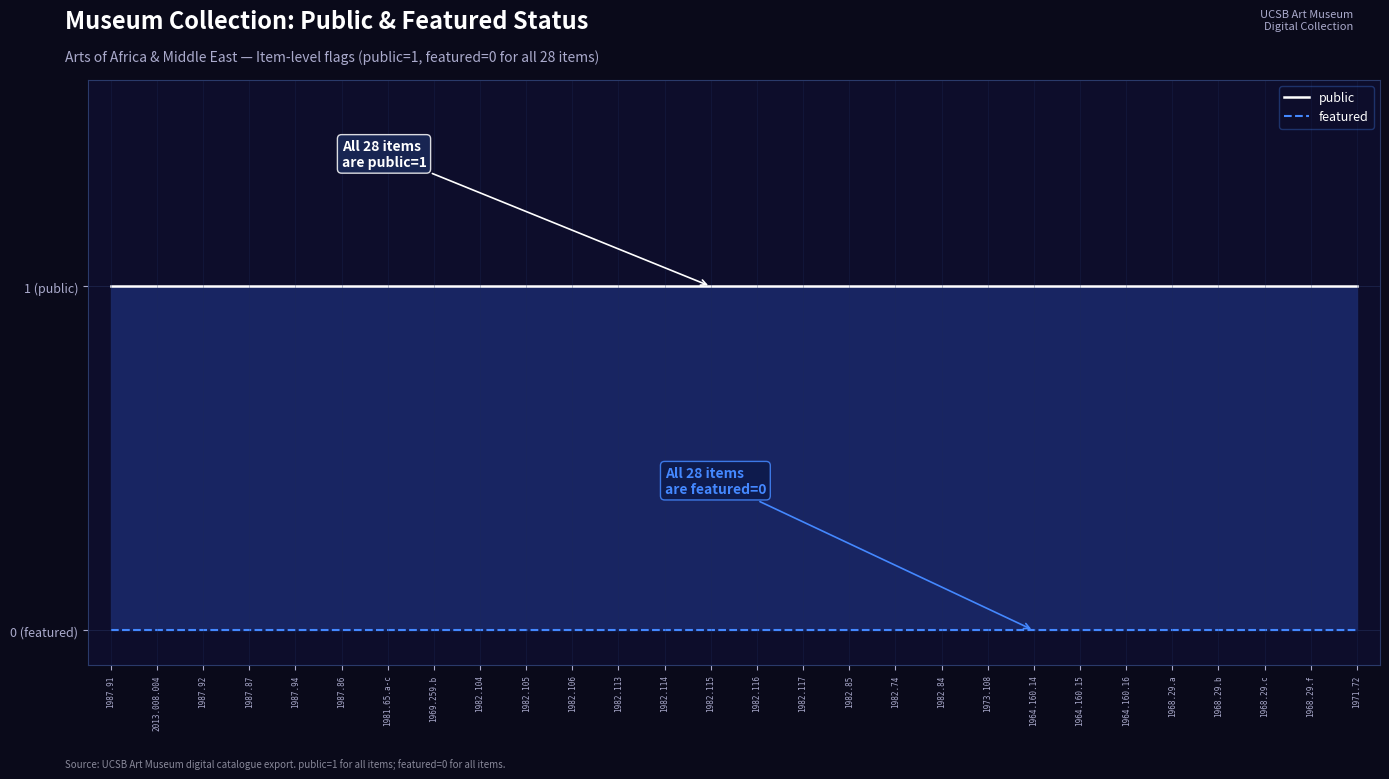

Reading left to right, list all the values displayed in this chart.

public: 1	1	1	1	1	1	1	1	1	1	1	1	1	1	1	1	1	1	1	1	1	1	1	1	1	1	1	1
featured: 0	0	0	0	0	0	0	0	0	0	0	0	0	0	0	0	0	0	0	0	0	0	0	0	0	0	0	0